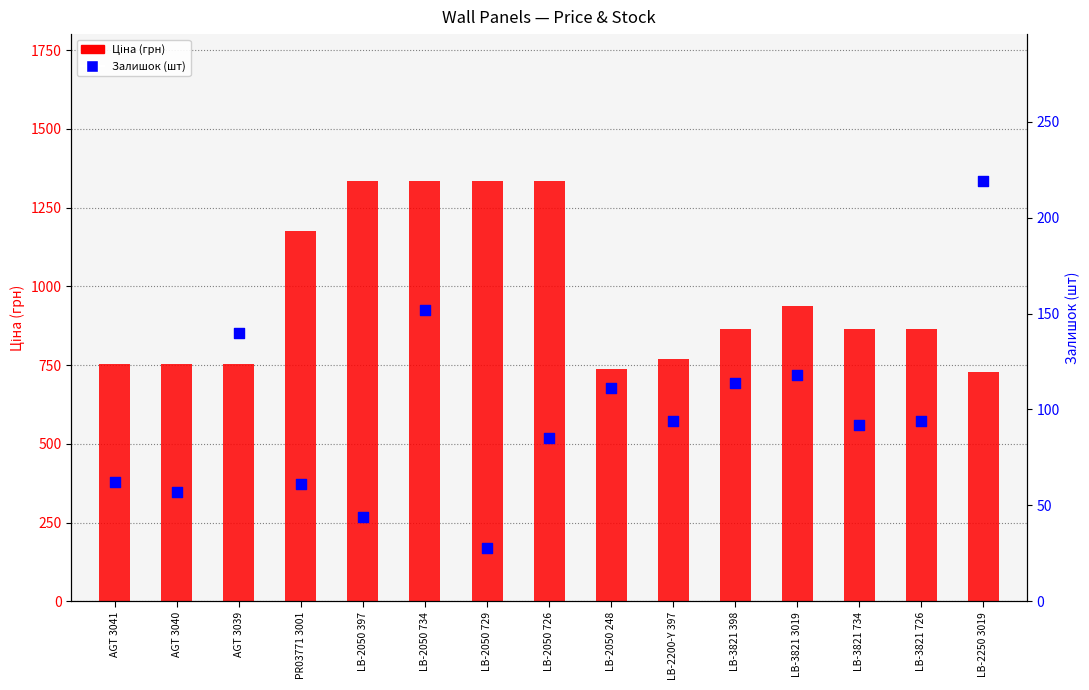

What is the total value across all series at LB-3821 398?

979.9